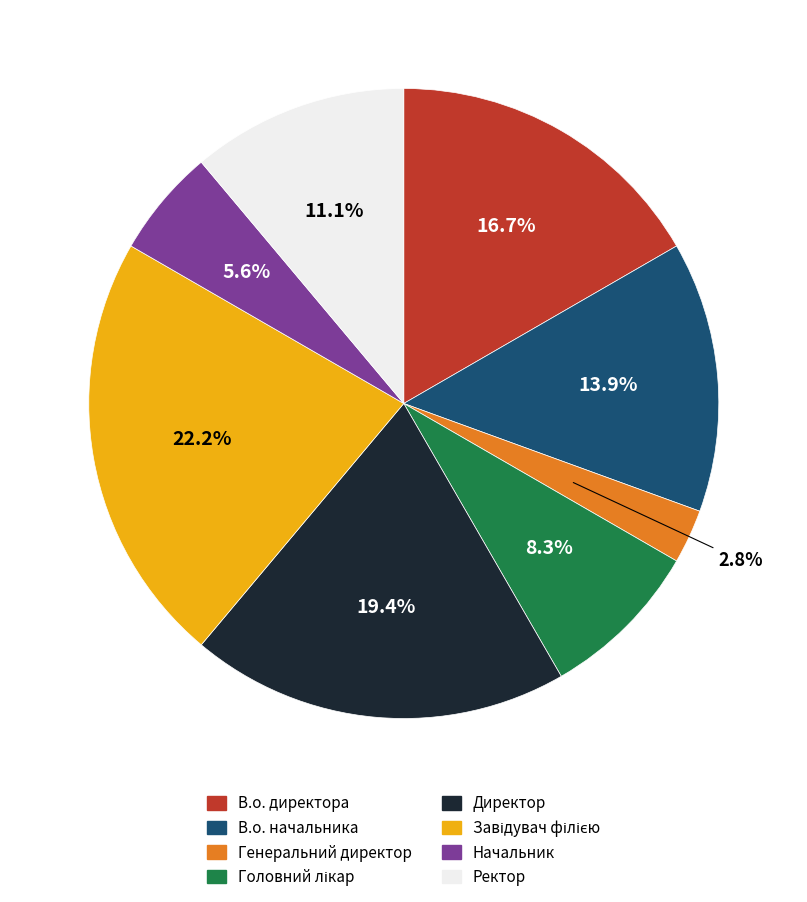

Combined, what portion of the pie is В.о. начальника and Ректор?

25.0%